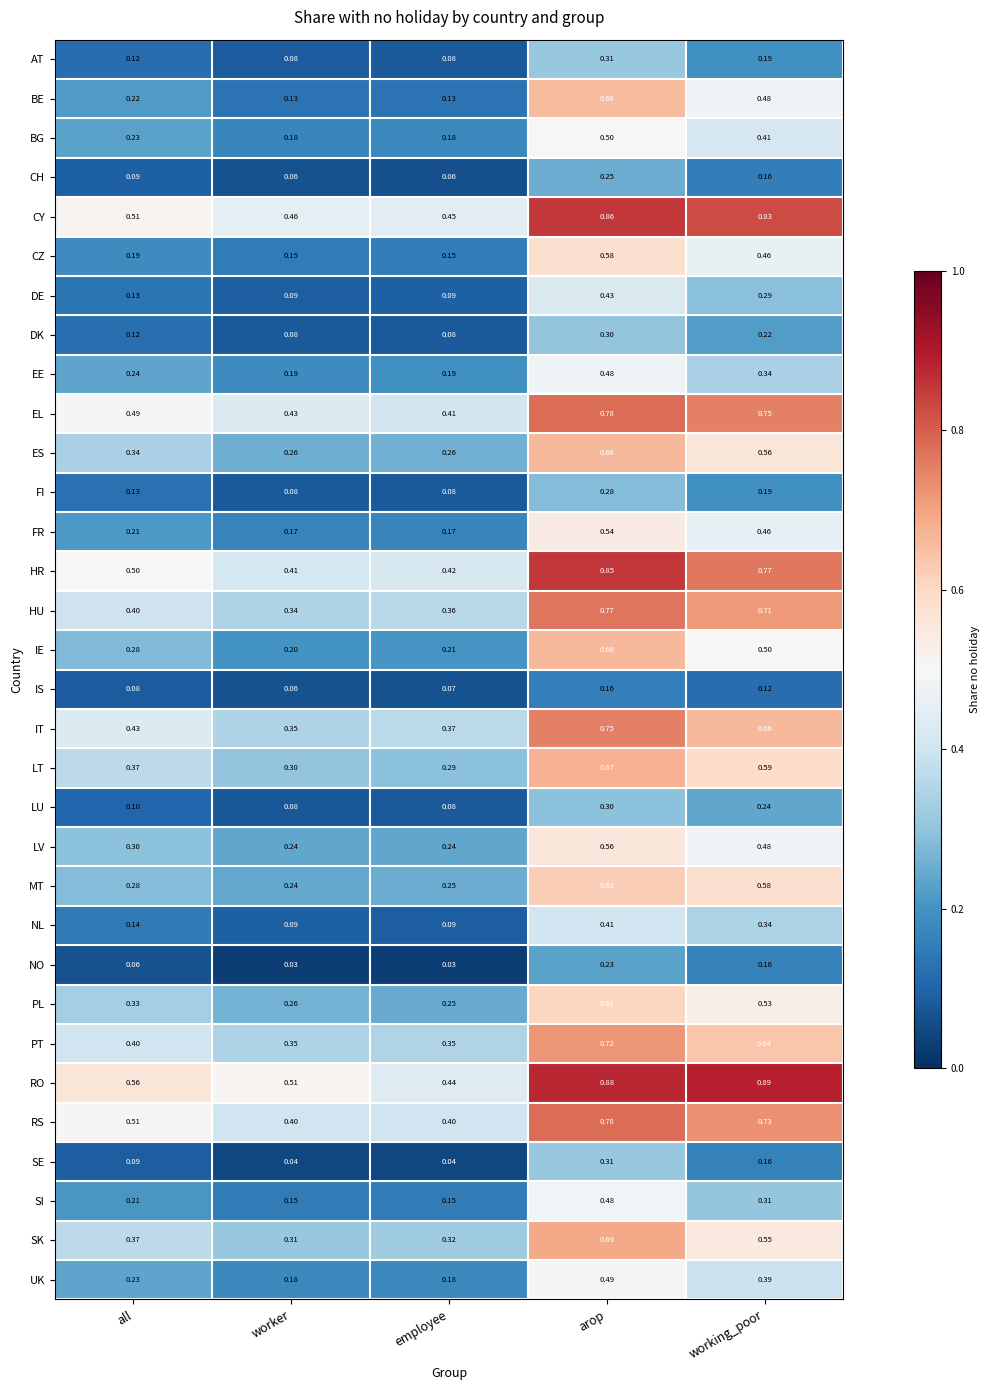

Rank the categories by SK value from highest to lowest.

arop, working_poor, all, employee, worker